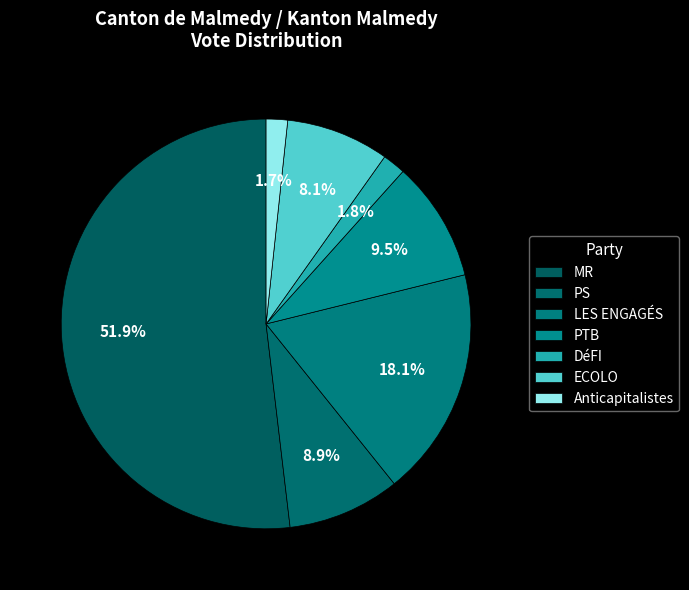

How many segments does this pie chart have?

7